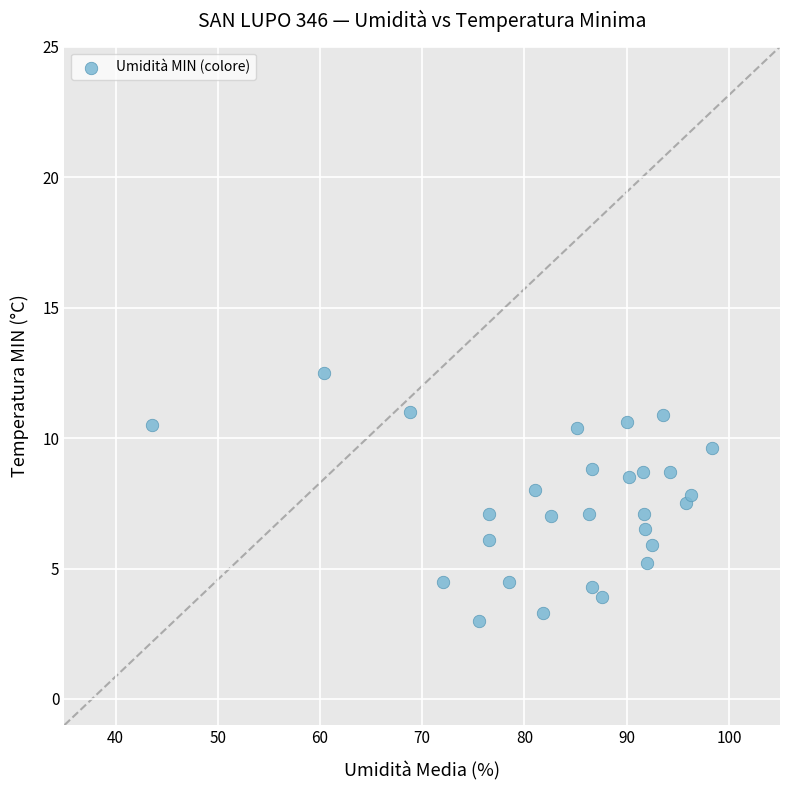

What is the range of Y values (max minus min)?

9.5